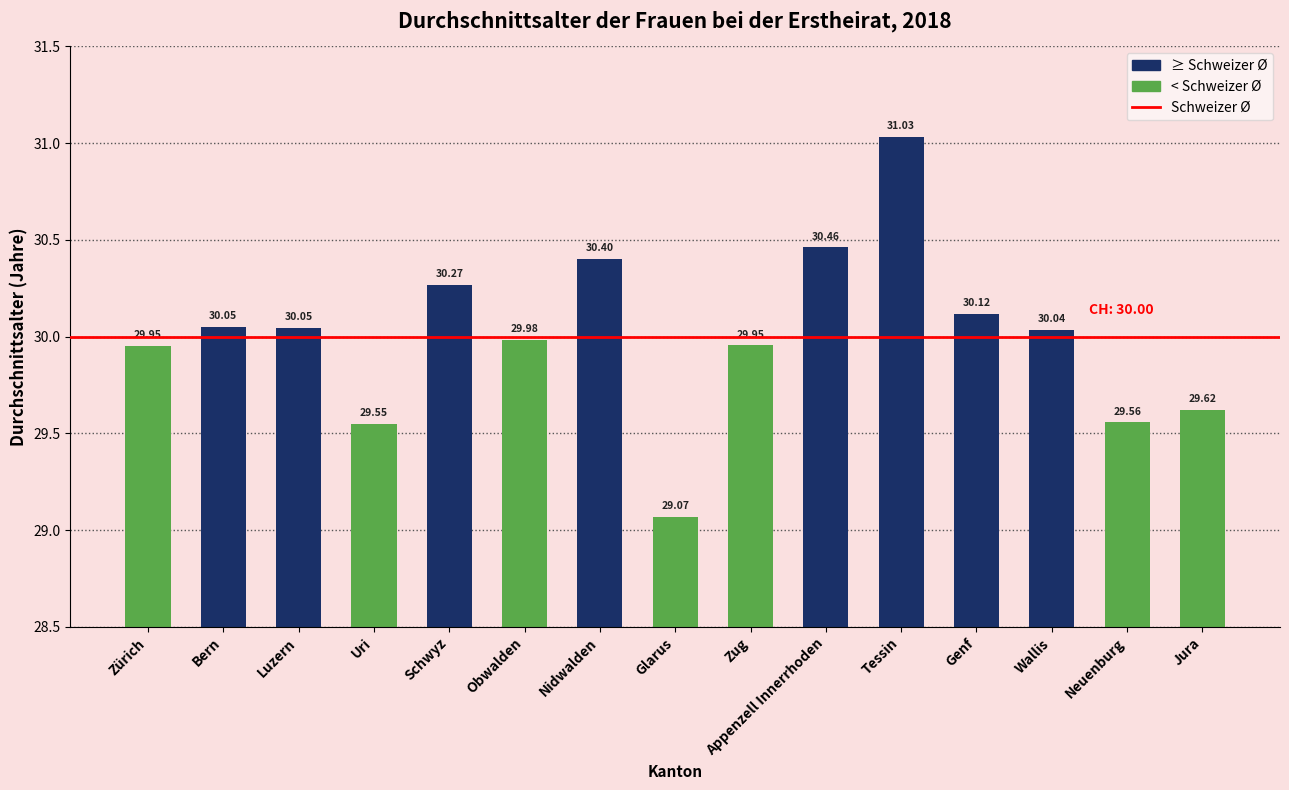

The value at Schwyz is 43.7. True or false?

False